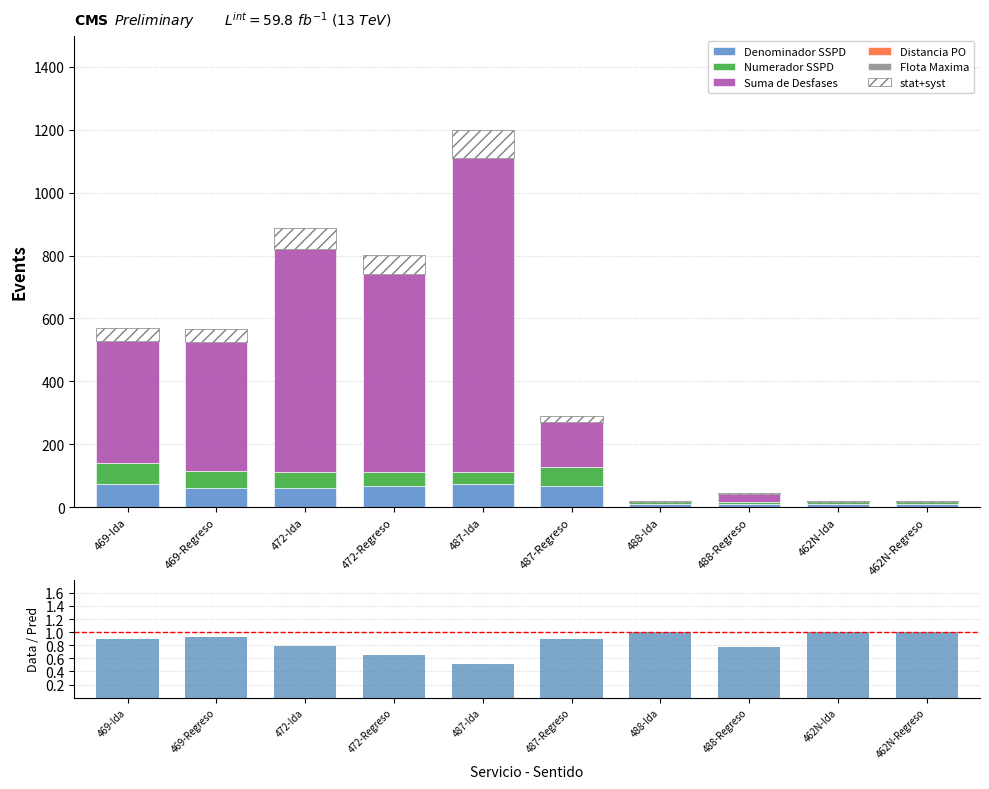

Rank the series at 487-Ida from lowest to highest value.

Numerador SSPD, Denominador SSPD, Suma de Desfases